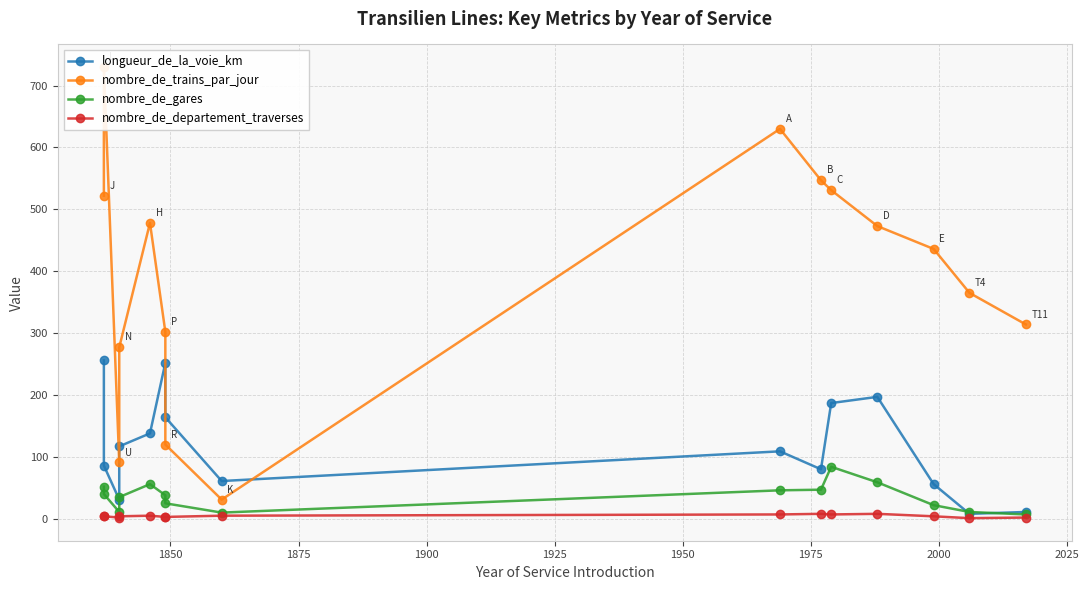

True or false: nombre_de_trains_par_jour and nombre_de_departement_traverses cross at least once.

False